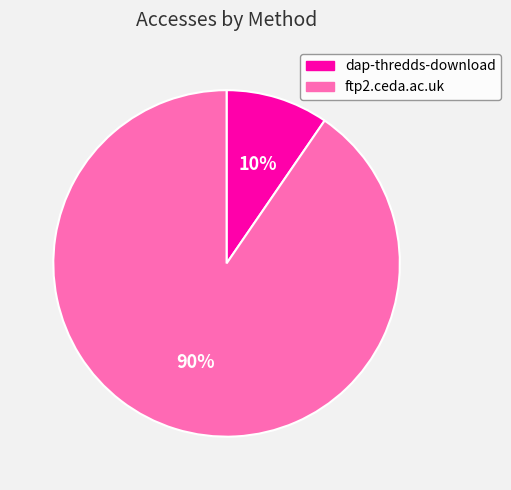

To the nearest percent, what is the average slice percentage?

50%